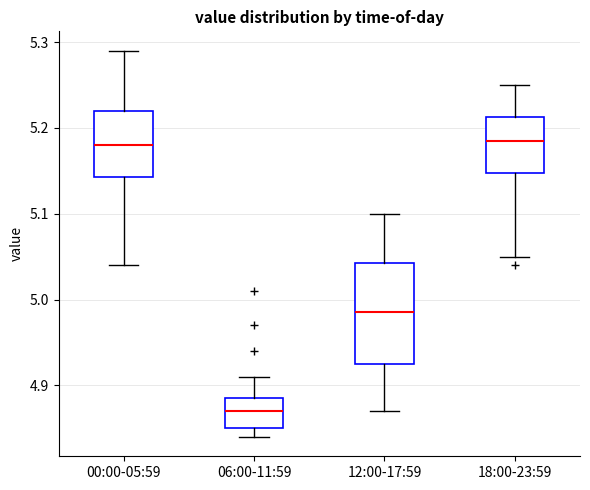

Reading left to right, read every box against the y-axis: the position of its median line, the range the box covers, and the ends of its whiskers. The values are not printed on the chart, so give them approximately, as read against the axis.

00:00-05:59: median 5.18, box 5.14 to 5.22, whiskers 5.04 to 5.29
06:00-11:59: median 4.87, box 4.85 to 4.89, whiskers 4.84 to 4.91
12:00-17:59: median 4.99, box 4.93 to 5.04, whiskers 4.87 to 5.10
18:00-23:59: median 5.19, box 5.15 to 5.21, whiskers 5.05 to 5.25